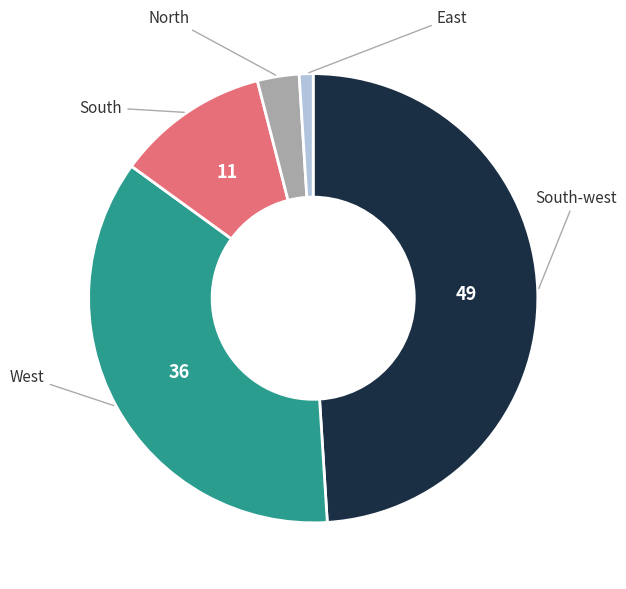

How many segments does this pie chart have?

5